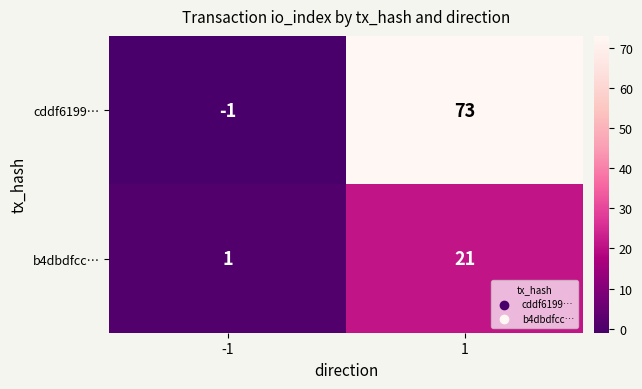

Reading left to right, list all the values displayed in this chart.

cddf6199…: -1=-1	1=73
b4dbdfcc…: -1=1	1=21